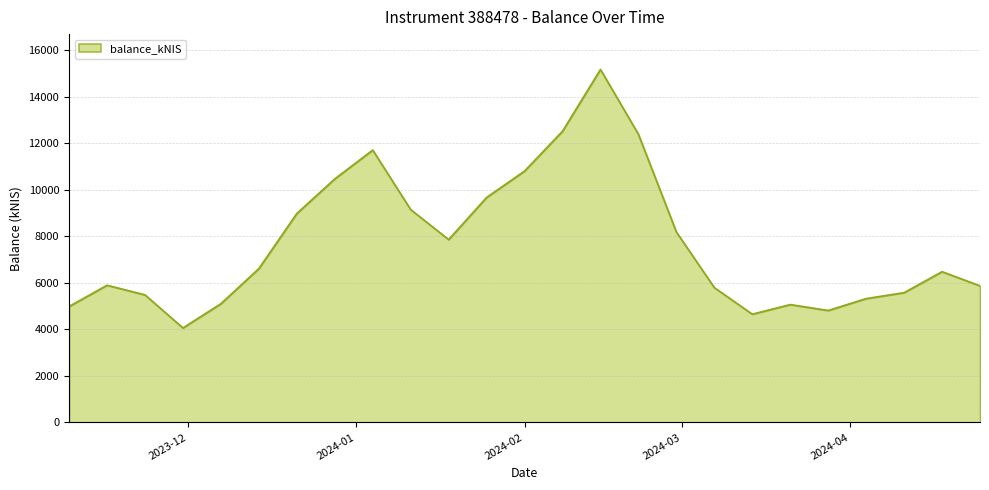

True or false: the data has more than 0 interior local peaks.

True